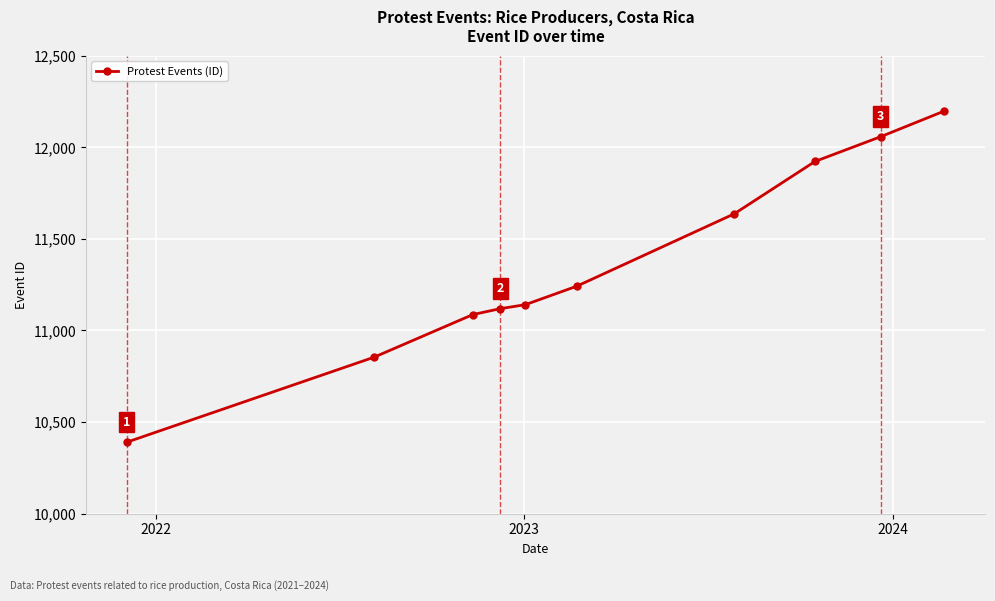

Reading right to left, what are all the values shown in this chart?

12198	12058	11923	11637	11242	11141	11119	11087	10854	10390